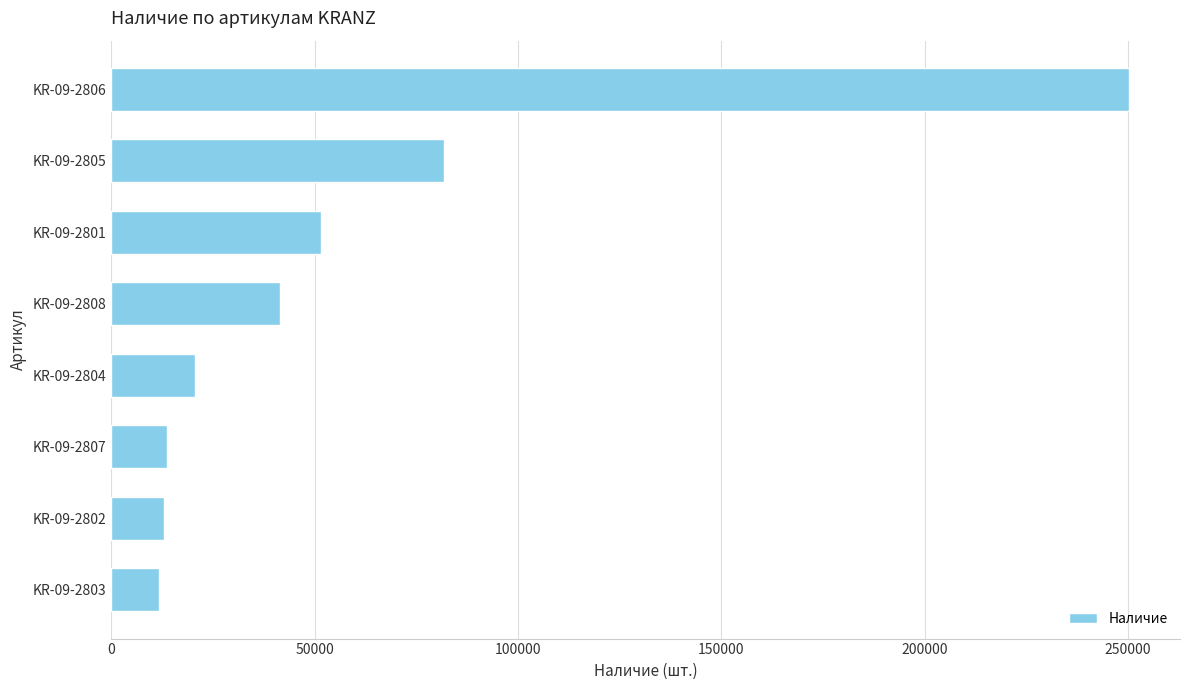

Which has a higher value, KR-09-2801 or KR-09-2807?

KR-09-2801